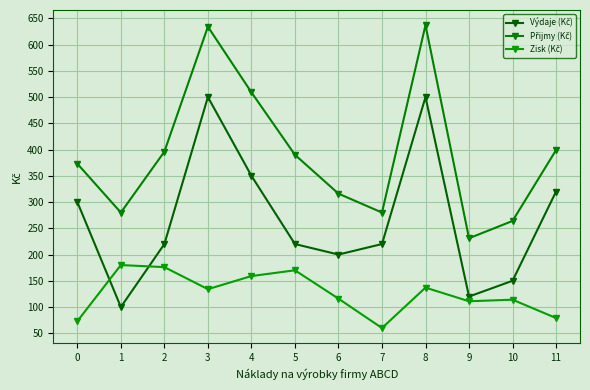

The Výdaje (Kč) series shows 157 at 8. True or false?

False